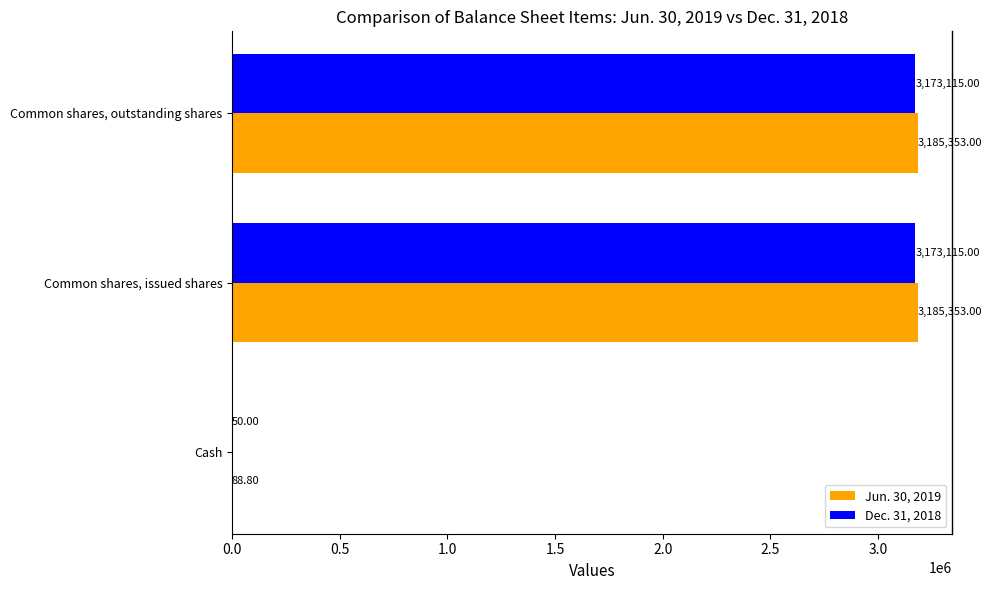

What is the sum of all Dec. 31, 2018 values?

6346280.0